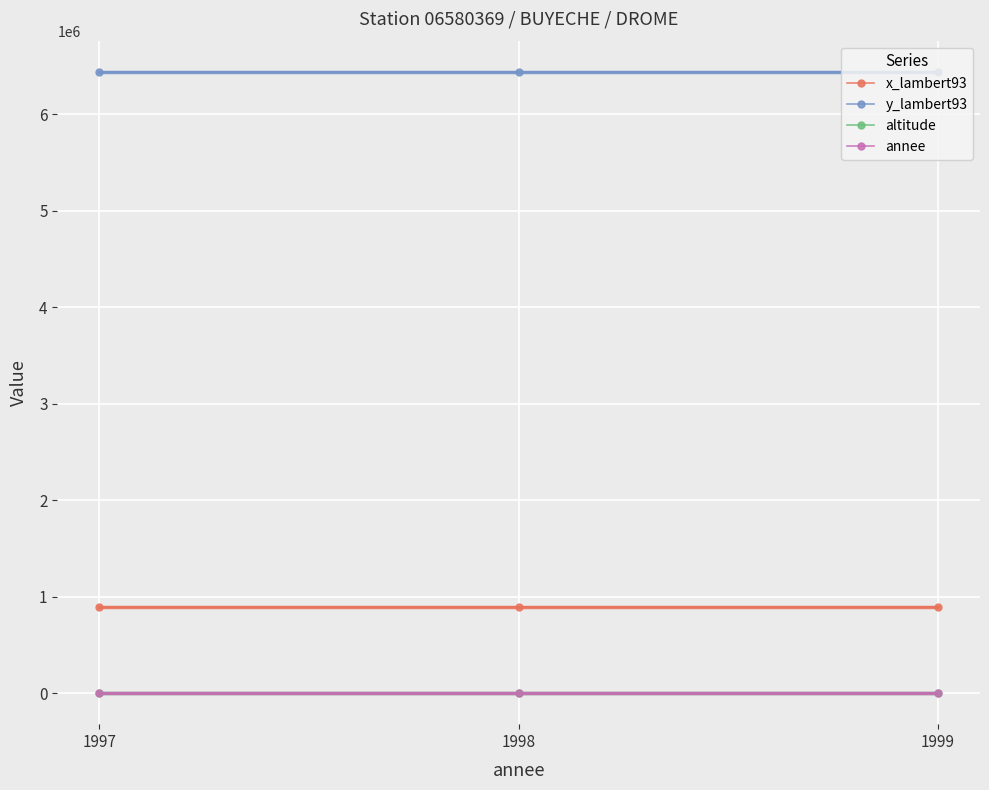

At 1998, list the series in order from largest to smallest.

y_lambert93, x_lambert93, annee, altitude